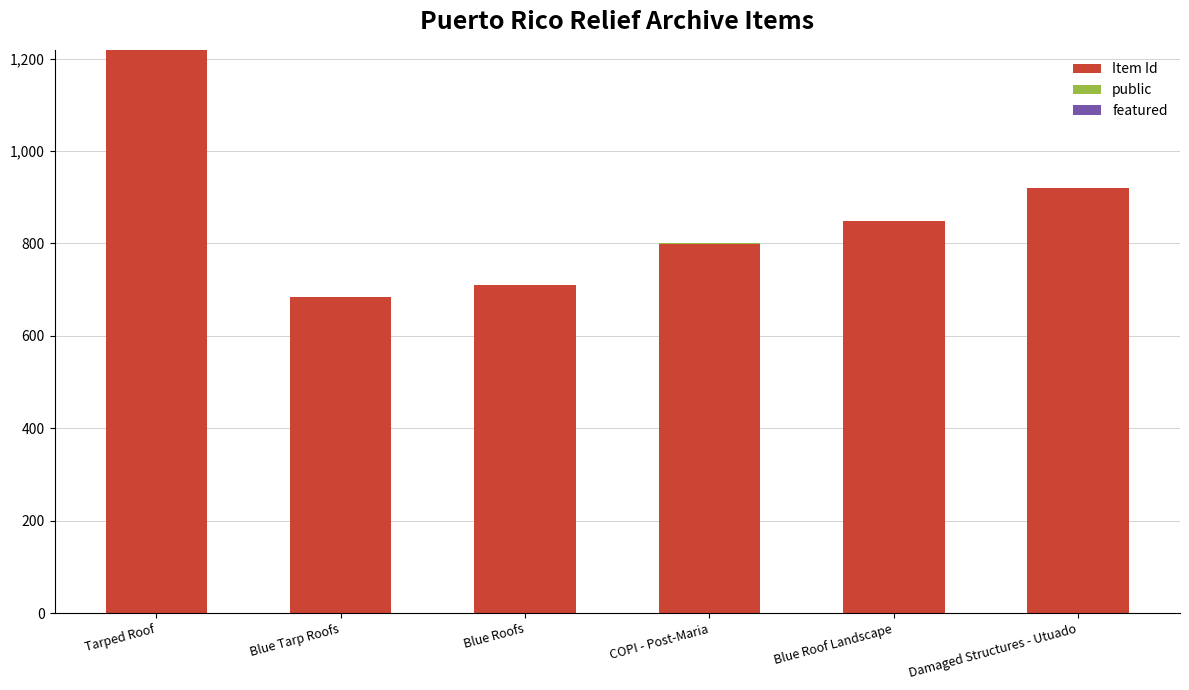

At which category is the sum across all series the highest?

Tarped Roof